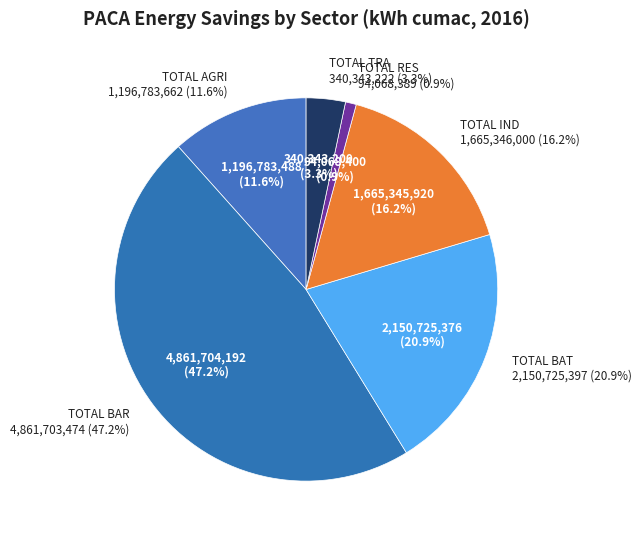

Which has a higher value, TOTAL IND or TOTAL RES?

TOTAL IND